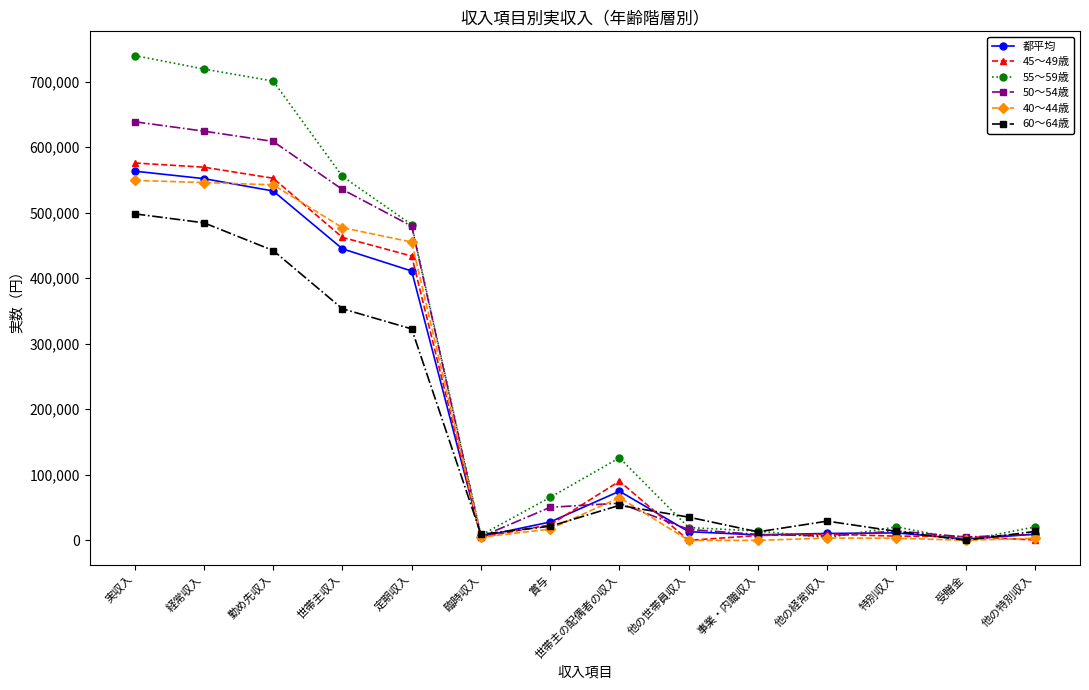

Where is 45～49歳 nearest to the value 287867?

定期収入